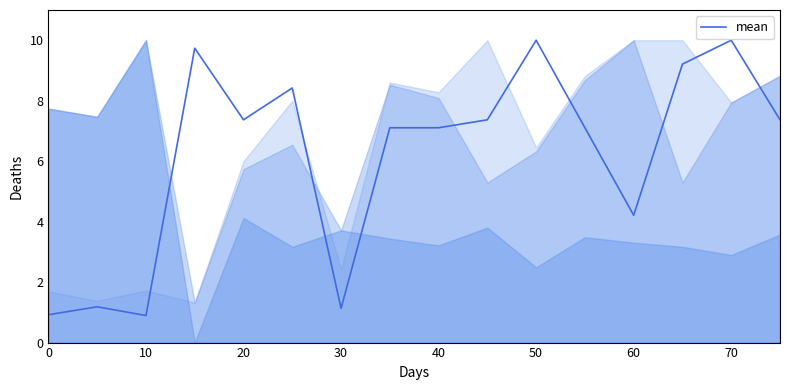

True or false: there are more than 2 points higher than both neighbors.

True